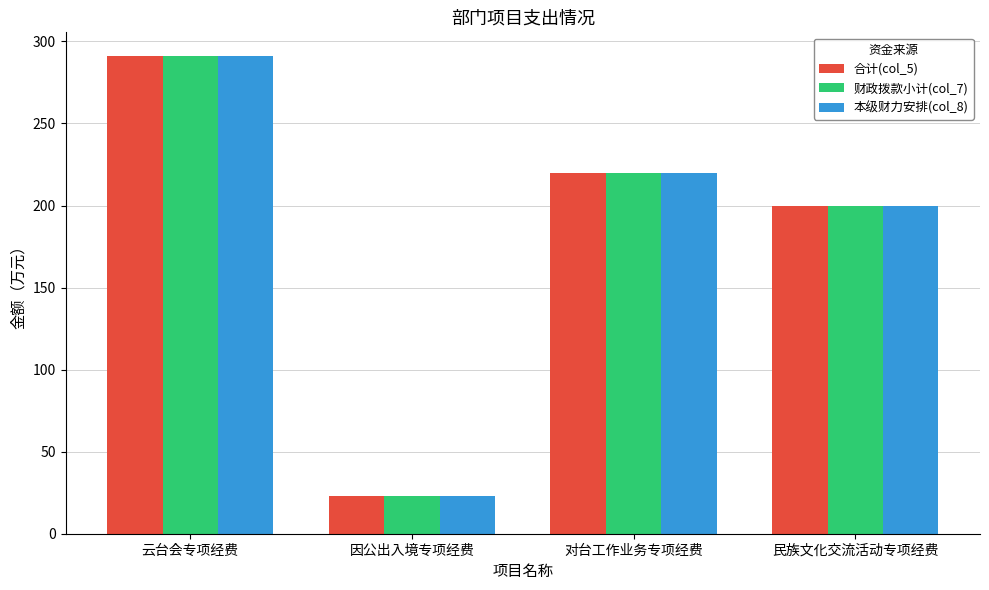

At which category does the chart reach its minimum across all series?

因公出入境专项经费